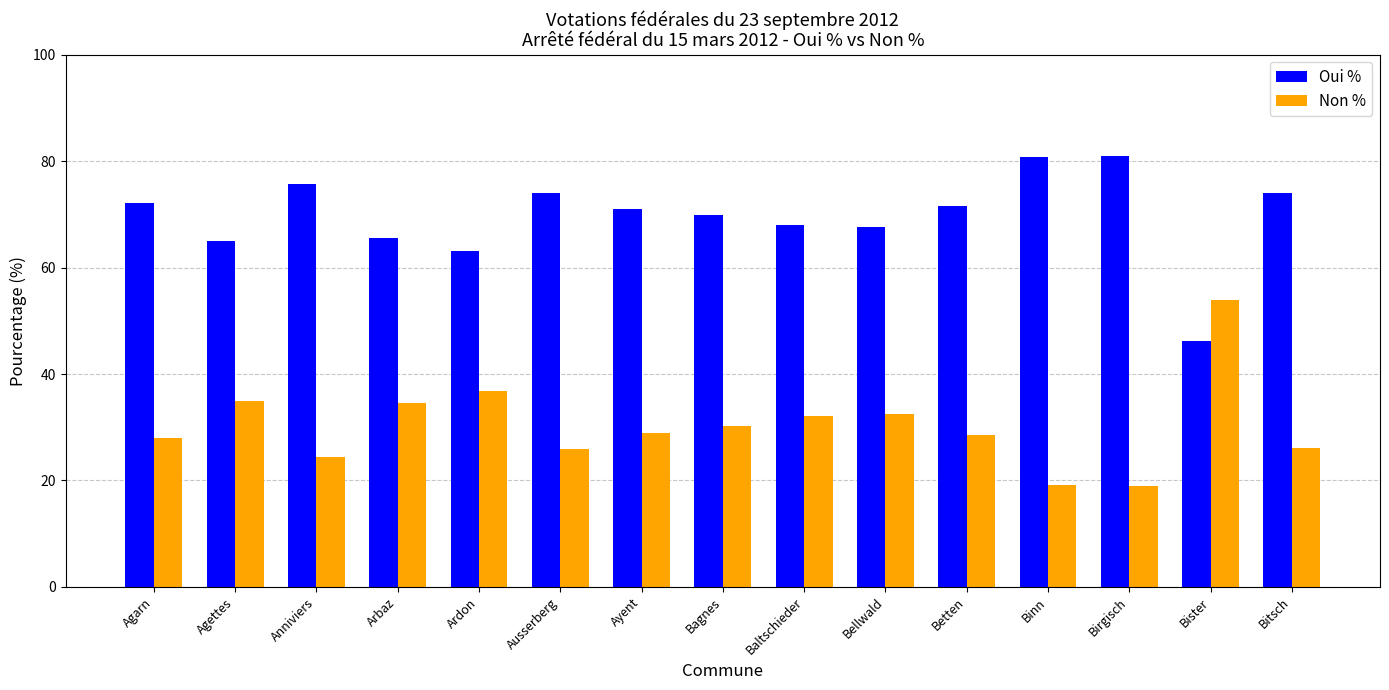

Rank the series by their average value, from highest to lowest.

Oui %, Non %